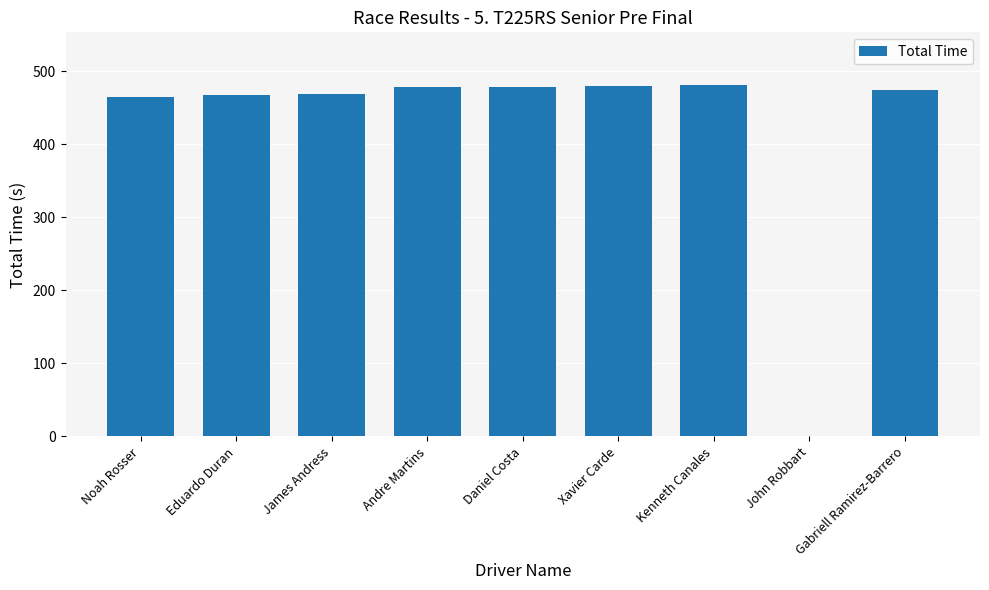

What is the sum of the values at Gabriell Ramirez-Barrero and Kenneth Canales?

955.9